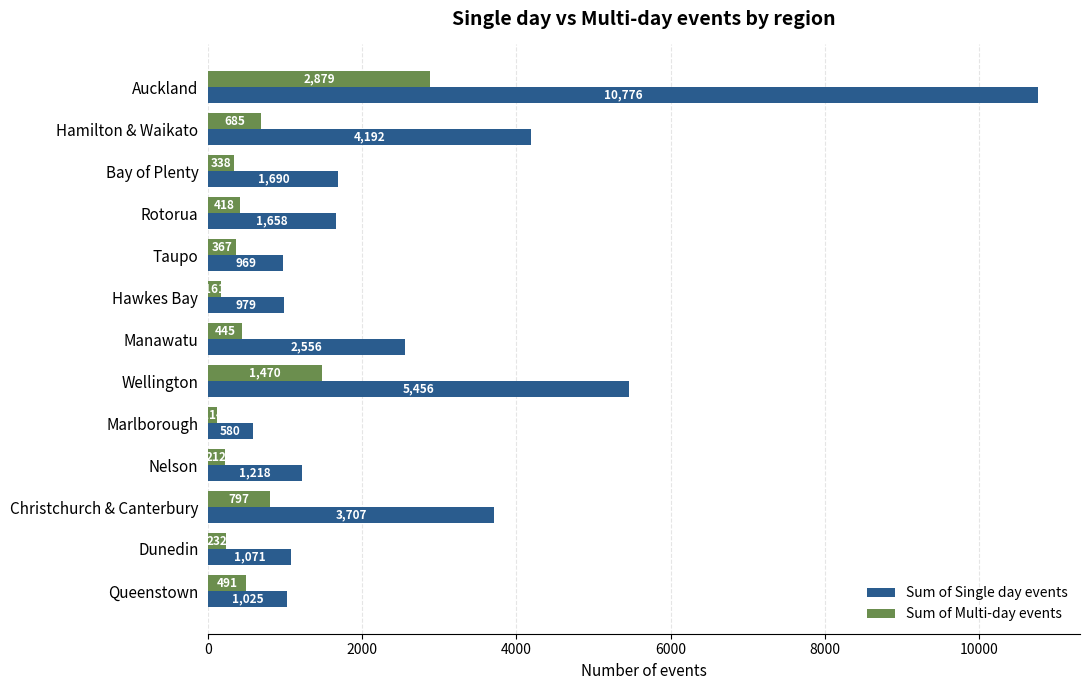

Where is Sum of Multi-day events nearest to the value 1496?

Wellington